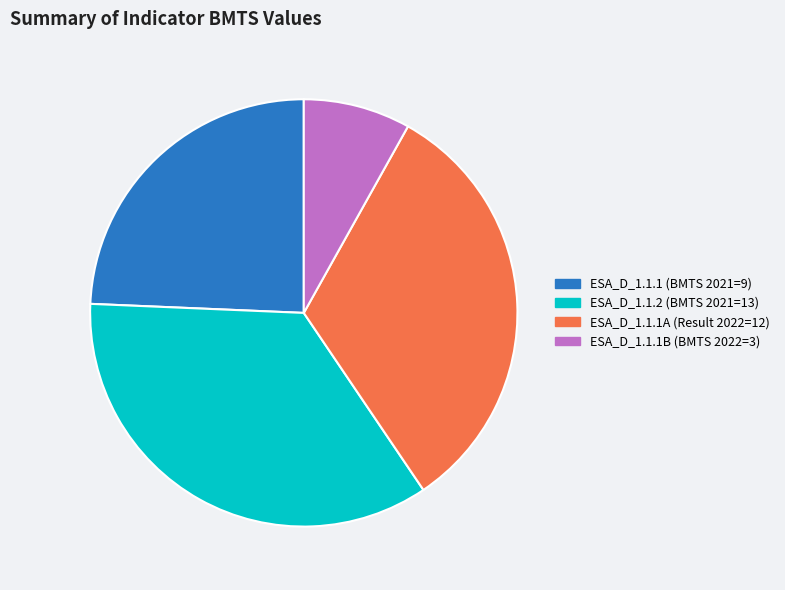

How many segments does this pie chart have?

4